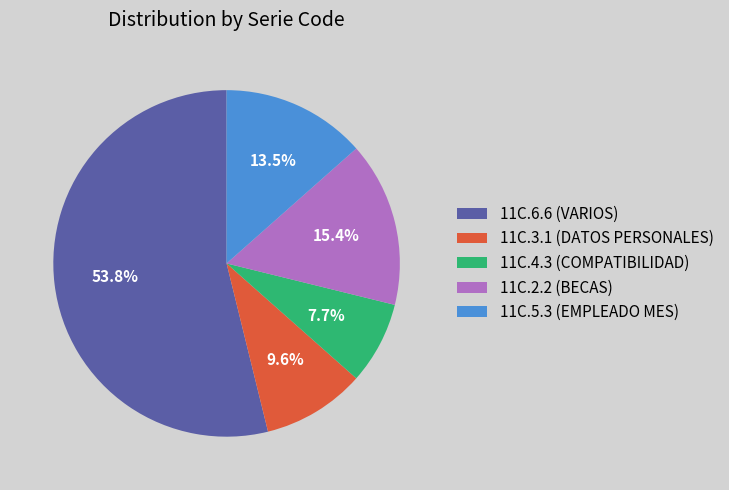

Does 11C.6.6 represent more than half of the total?

Yes